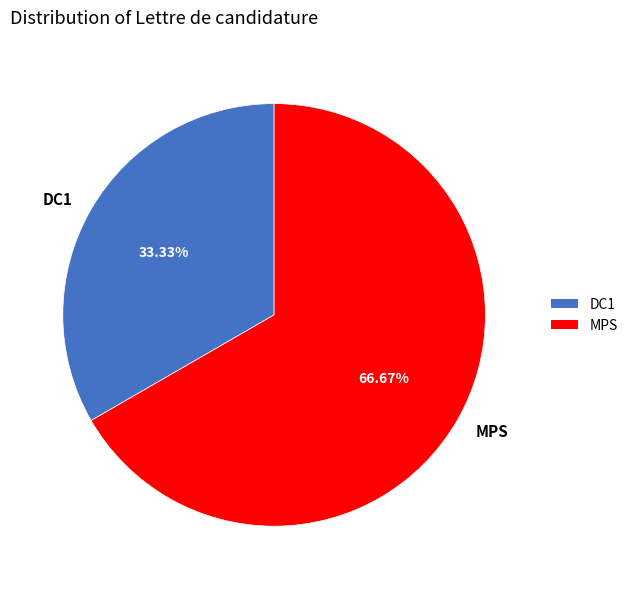

How many slices are in this pie chart?

2